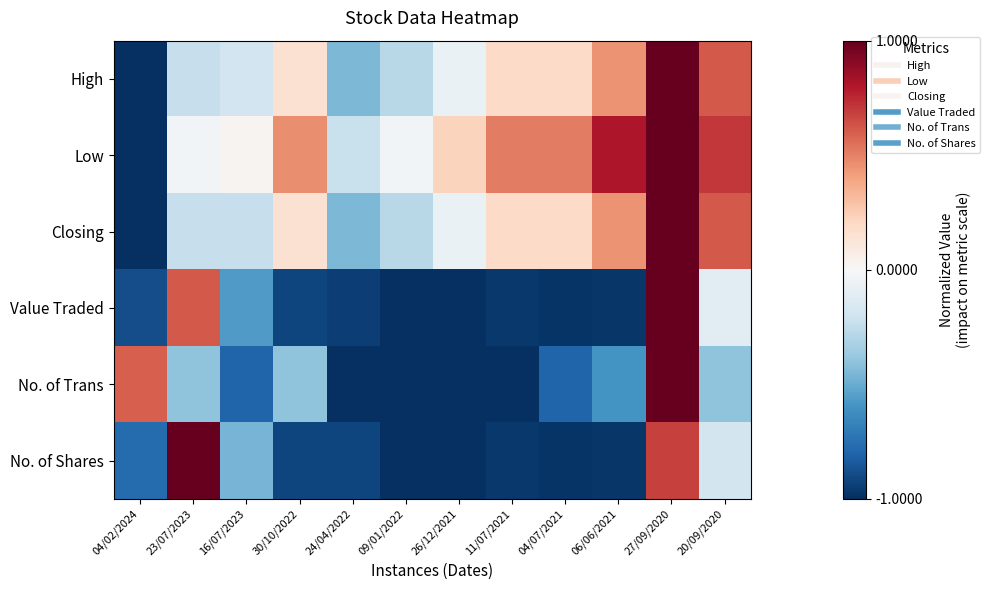

How many series are shown in this chart?

6